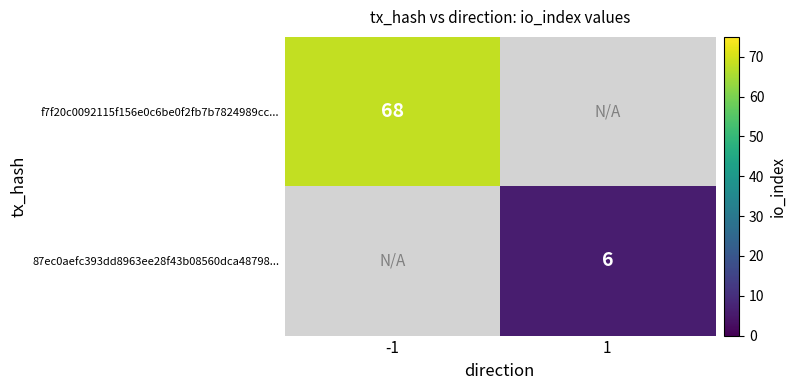

Is it true that 87ec0aefc393dd8963ee28f43b08560dca48798... equals 6 at 1?

True